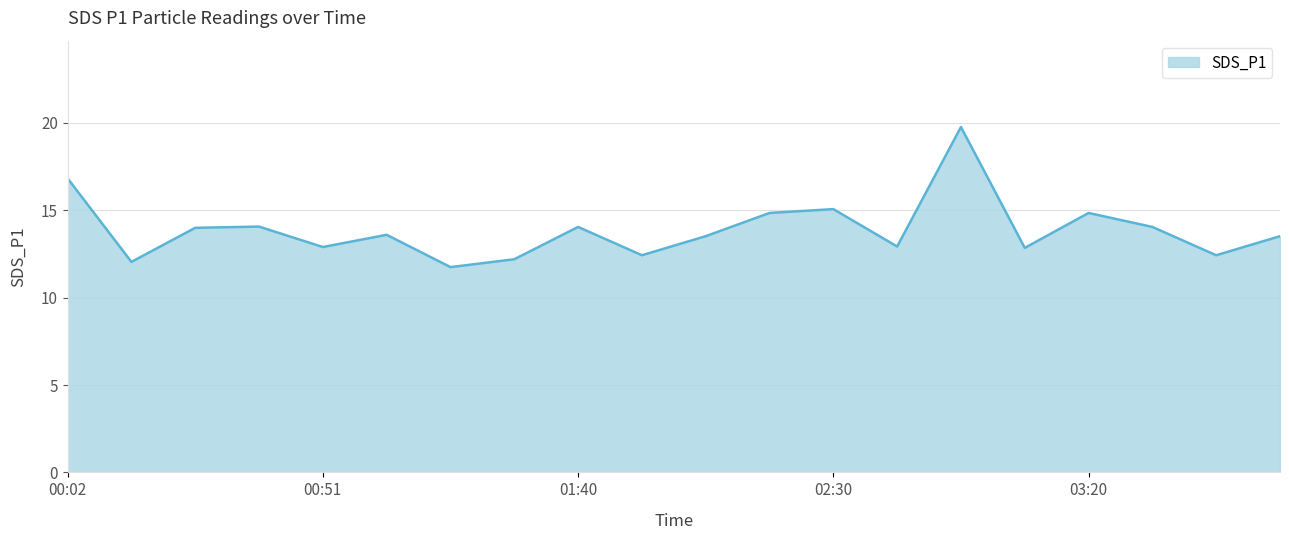

True or false: the data has more than 0 interior local peaks.

True